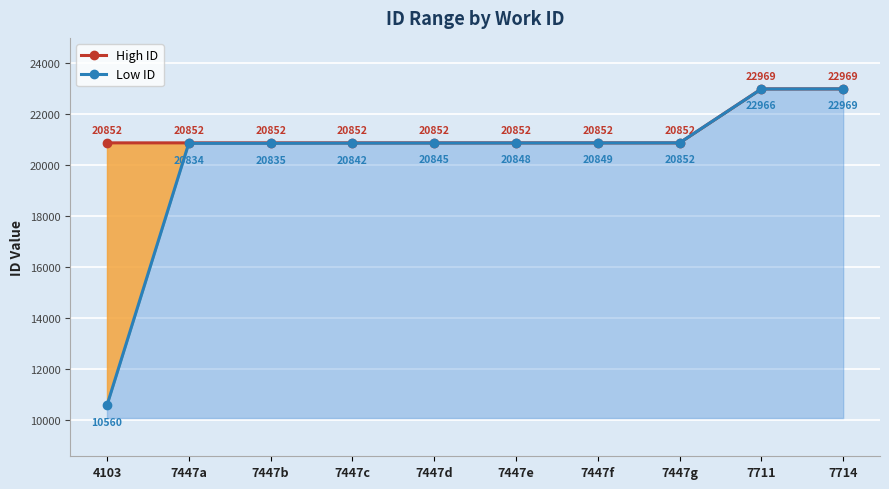

How many lines are shown in the chart?

2